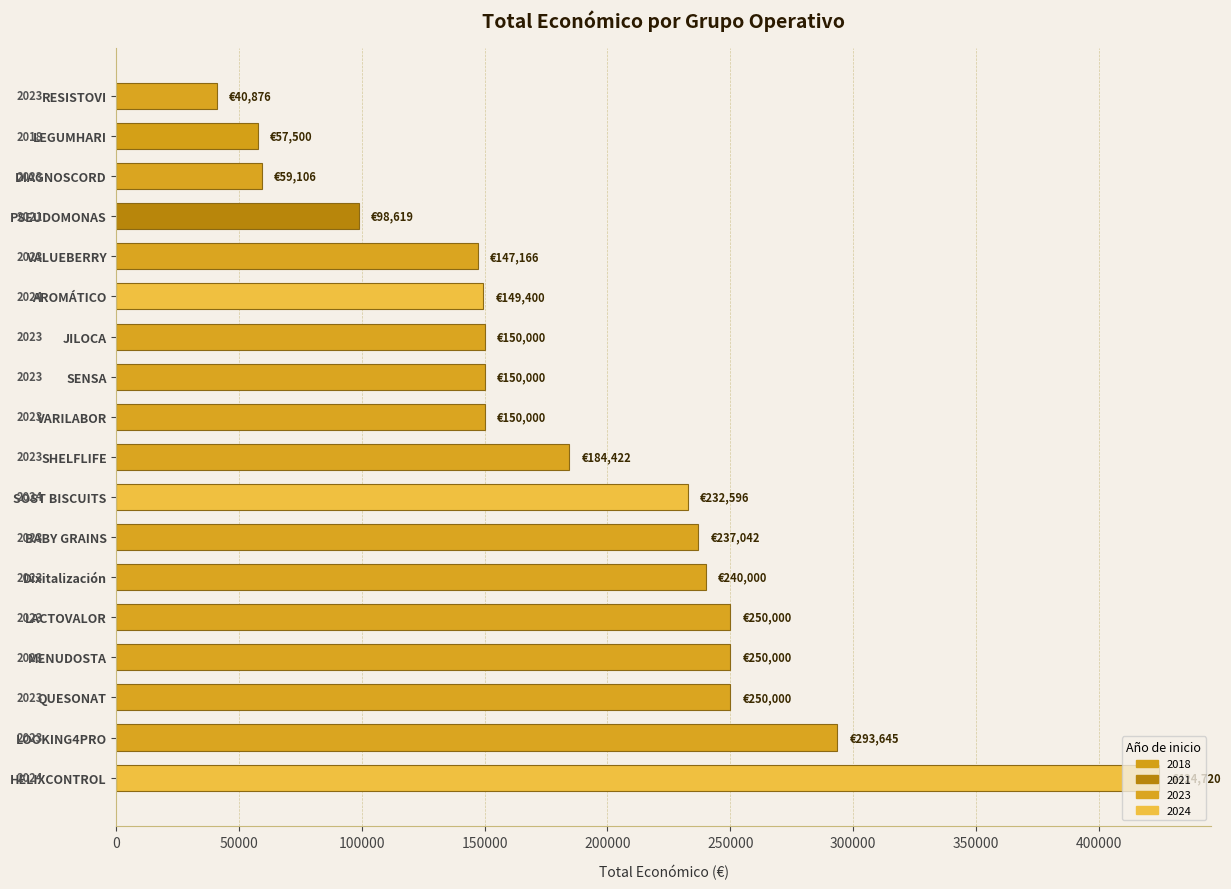

How many bars are there in total?

18